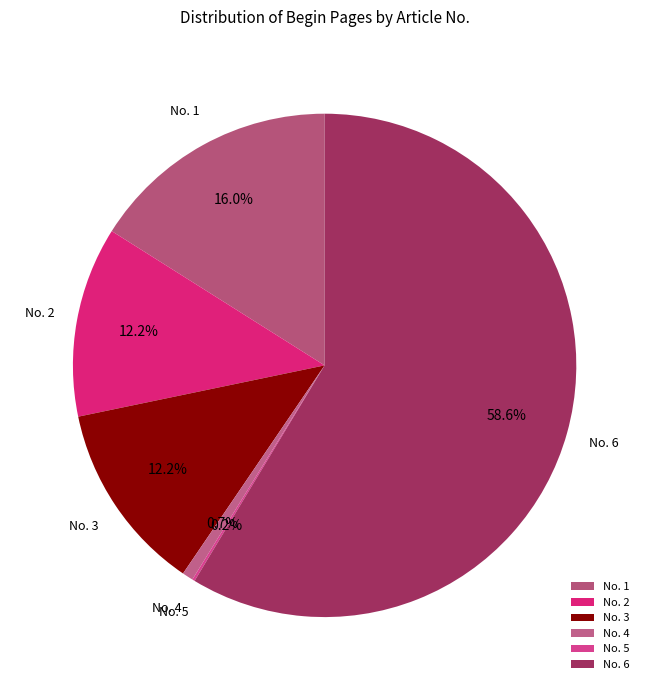

Which slice represents more than half of the pie?

No. 6